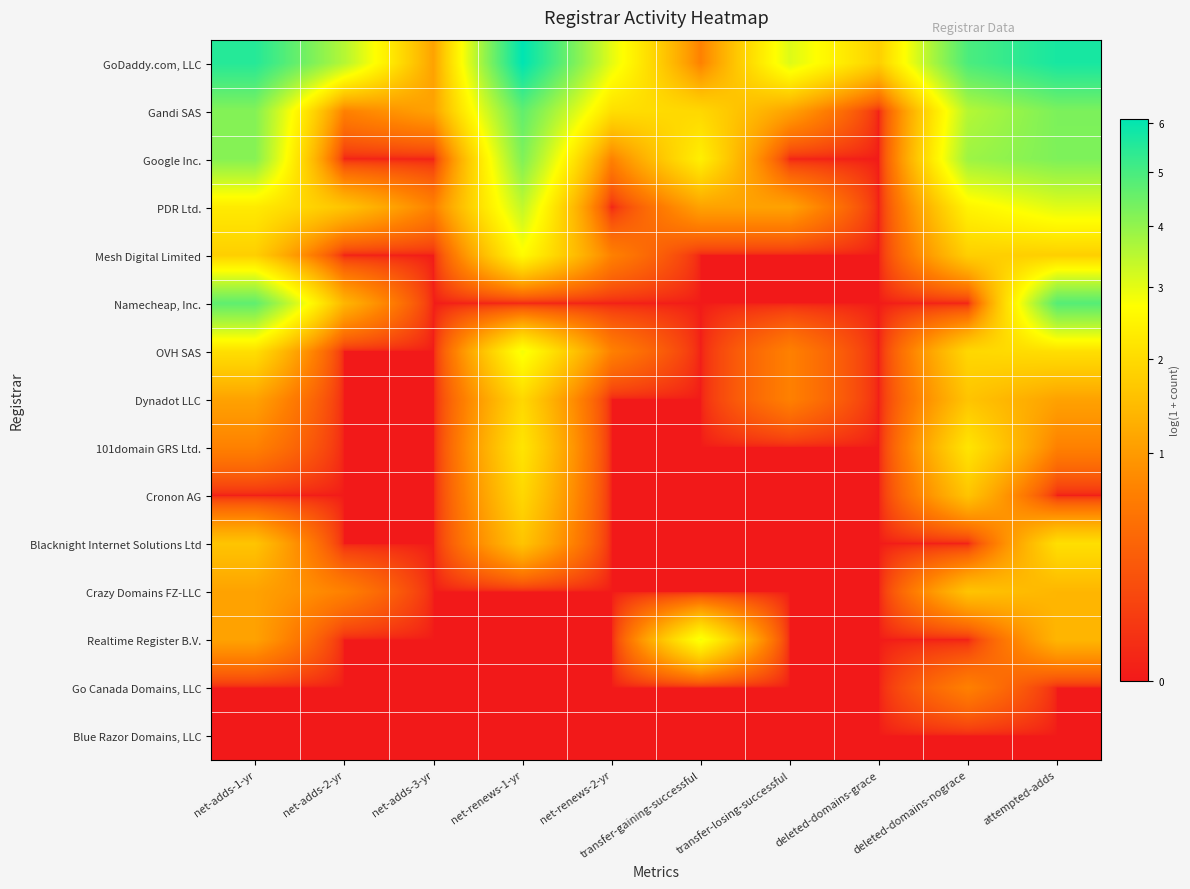

At deleted-domains-nograce, list the series in order from largest to smallest.

GoDaddy.com, LLC, Google Inc., Gandi SAS, PDR Ltd., 101domain GRS Ltd., OVH SAS, Mesh Digital Limited, Dynadot LLC, Cronon AG, Crazy Domains FZ-LLC, Go Canada Domains, LLC, Namecheap, Inc., Blacknight Internet Solutions Ltd, Realtime Register B.V., Blue Razor Domains, LLC